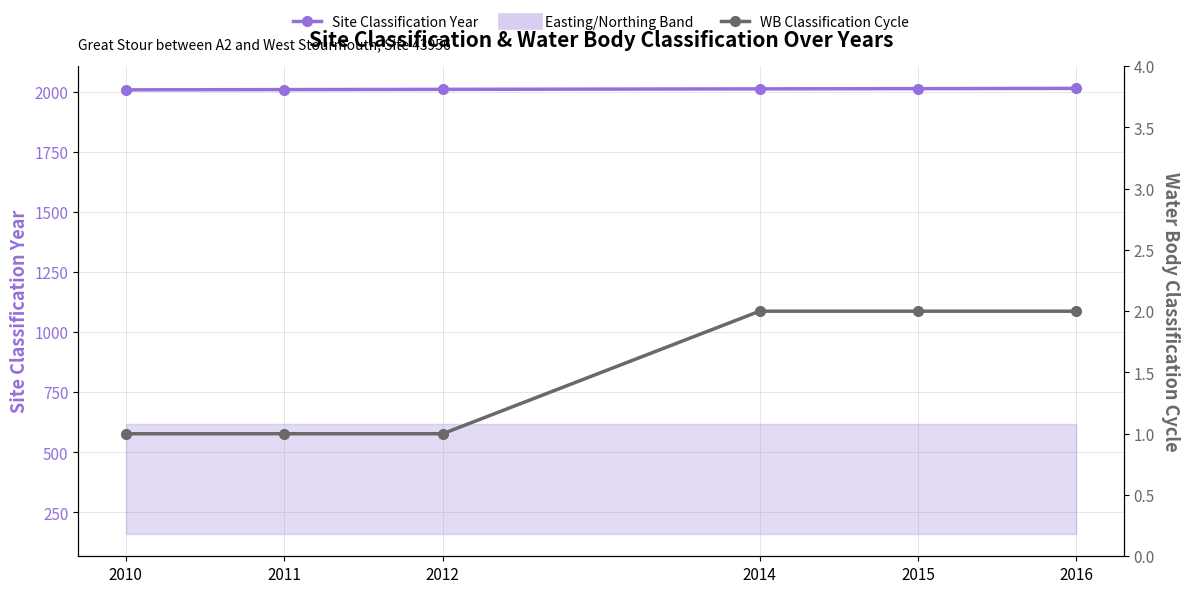

True or false: Site Classification Year and Water Body Classification Cycle cross at least once.

False